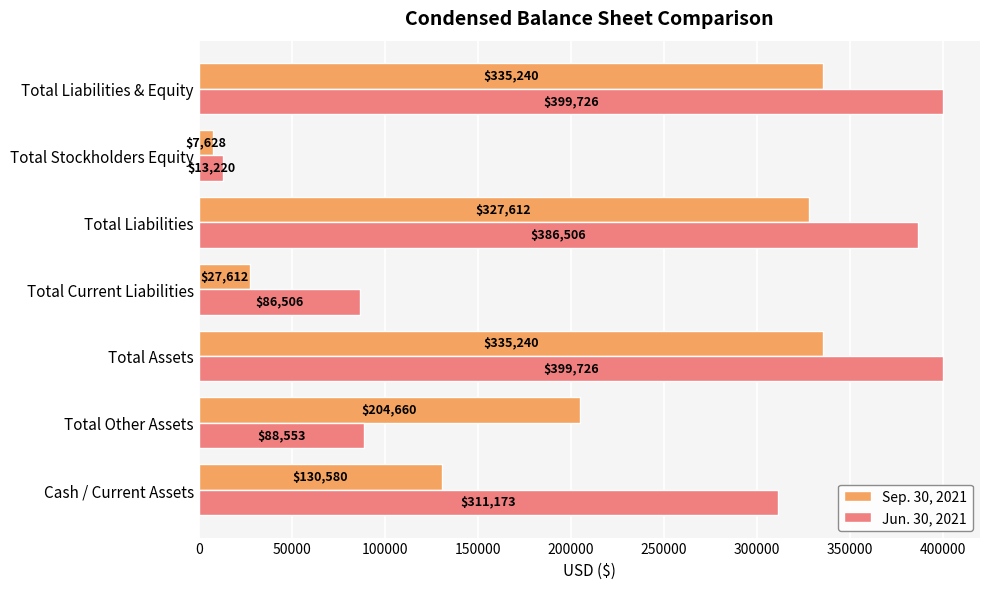

The value of Sep. 30, 2021 at Total Other Assets is 204660. True or false?

True